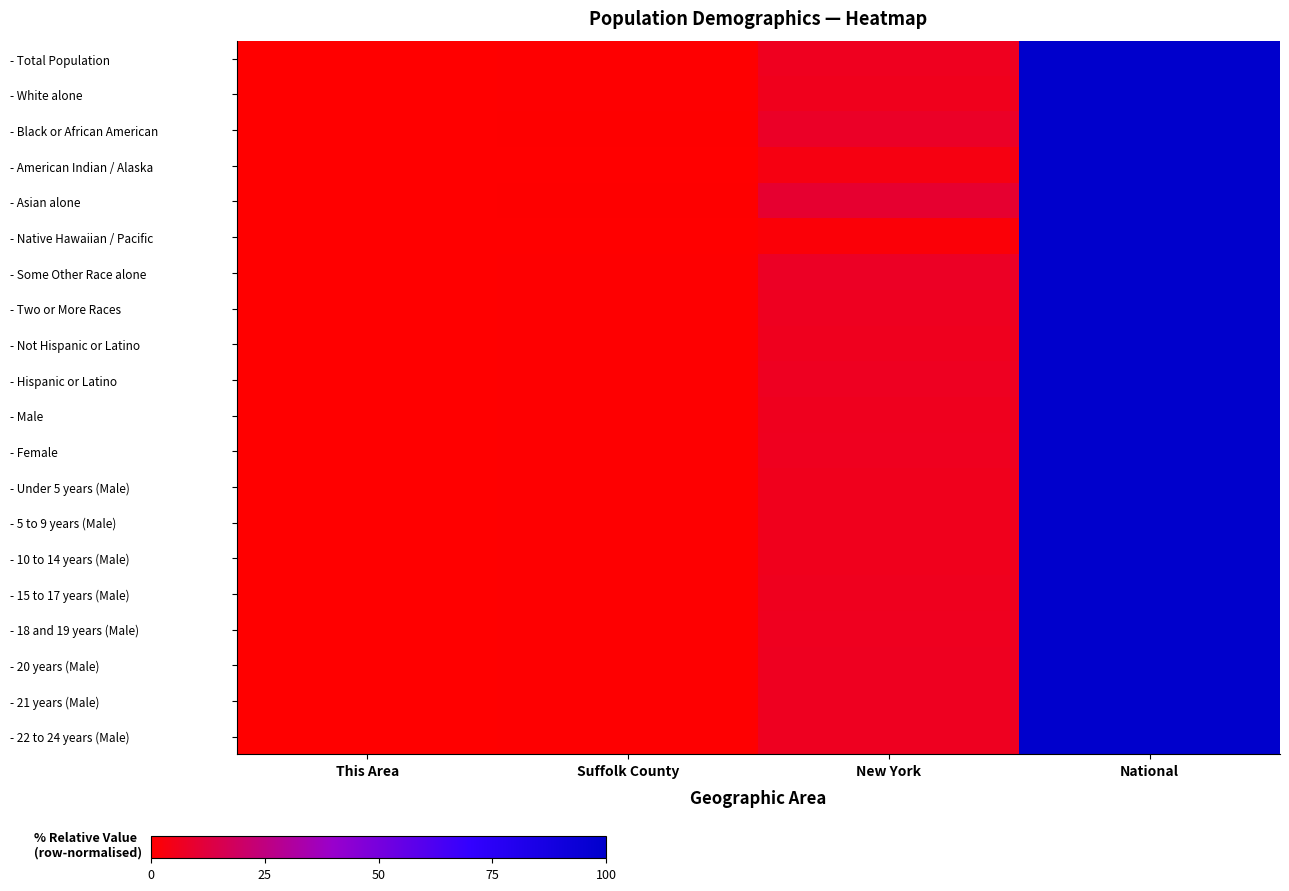

Reading left to right, transcribe all the data shown in this chart.

- Total Population: This Area=0.0	Suffolk County=0.5	New York=6.3	National=100.0
- White alone: This Area=0.0	Suffolk County=0.5	New York=5.7	National=100.0
- Black or African American: This Area=0.0	Suffolk County=0.3	New York=7.9	National=100.0
- American Indian / Alaska: This Area=0.0	Suffolk County=0.2	New York=3.6	National=100.0
- Asian alone: This Area=0.0	Suffolk County=0.3	New York=9.7	National=100.0
- Native Hawaiian / Pacific: This Area=0.0	Suffolk County=0.1	New York=1.6	National=100.0
- Some Other Race alone: This Area=0.0	Suffolk County=0.4	New York=7.5	National=100.0
- Two or More Races: This Area=0.0	Suffolk County=0.4	New York=6.5	National=100.0
- Not Hispanic or Latino: This Area=0.0	Suffolk County=0.5	New York=6.2	National=100.0
- Hispanic or Latino: This Area=0.0	Suffolk County=0.5	New York=6.8	National=100.0
- Male: This Area=0.0	Suffolk County=0.5	New York=6.2	National=100.0
- Female: This Area=0.0	Suffolk County=0.5	New York=6.4	National=100.0
- Under 5 years (Male): This Area=0.0	Suffolk County=0.4	New York=5.7	National=100.0
- 5 to 9 years (Male): This Area=0.0	Suffolk County=0.5	New York=5.7	National=100.0
- 10 to 14 years (Male): This Area=0.0	Suffolk County=0.5	New York=5.9	National=100.0
- 15 to 17 years (Male): This Area=0.0	Suffolk County=0.5	New York=6.1	National=100.0
- 18 and 19 years (Male): This Area=0.0	Suffolk County=0.5	New York=6.3	National=100.0
- 20 years (Male): This Area=0.0	Suffolk County=0.4	New York=6.5	National=100.0
- 21 years (Male): This Area=0.0	Suffolk County=0.4	New York=6.4	National=100.0
- 22 to 24 years (Male): This Area=0.0	Suffolk County=0.4	New York=6.5	National=100.0